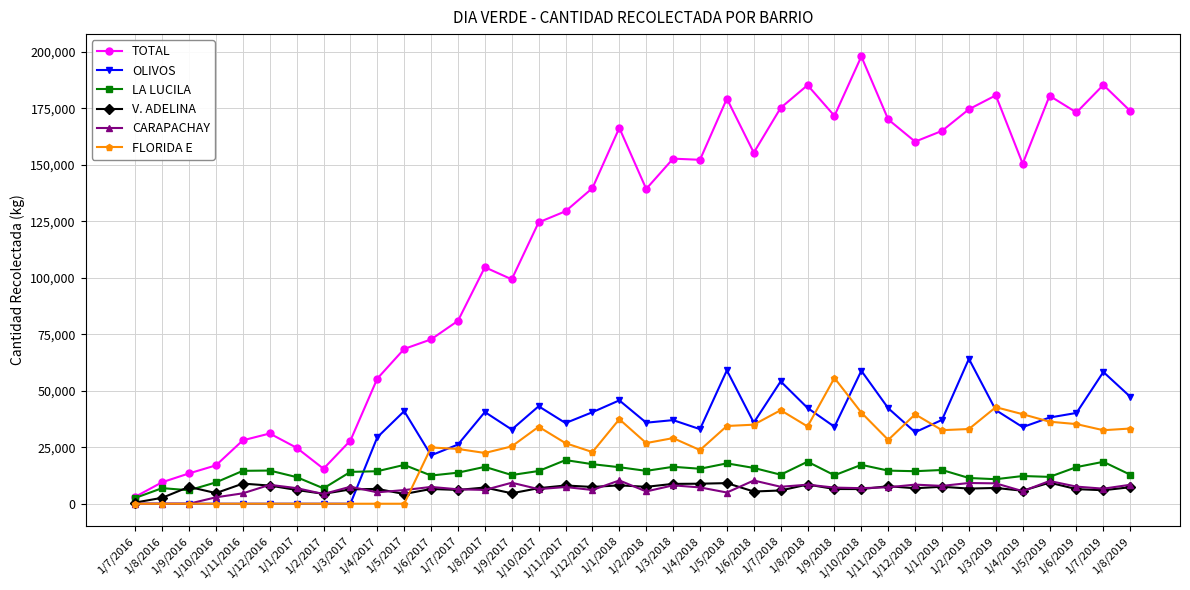

What is the greatest value displayed?

197940